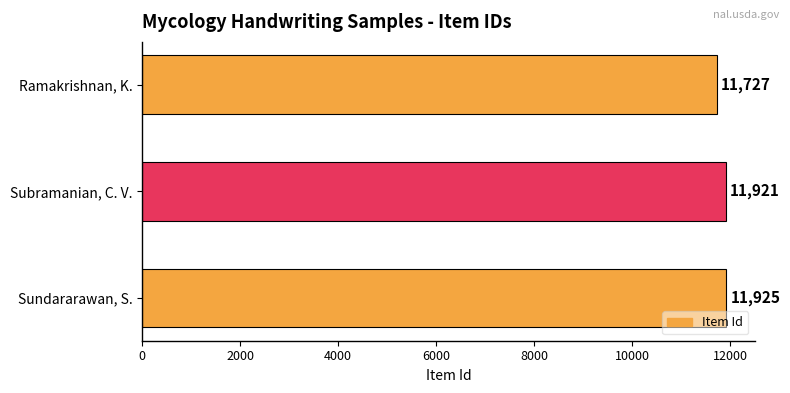

How many series are shown in this chart?

1